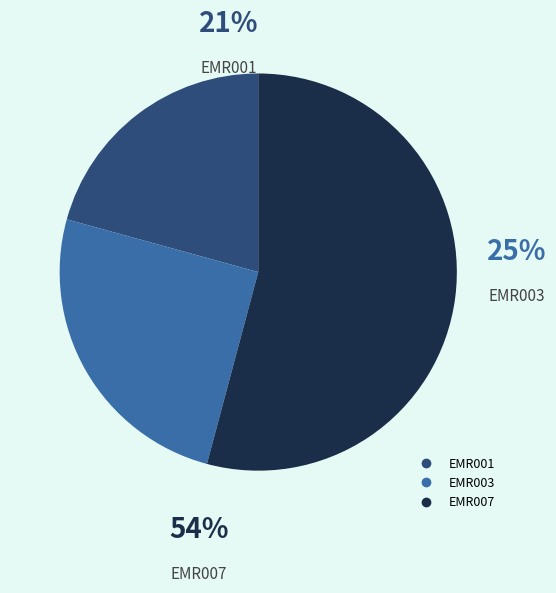

How much of the chart is everything except EMR007?

45.8%